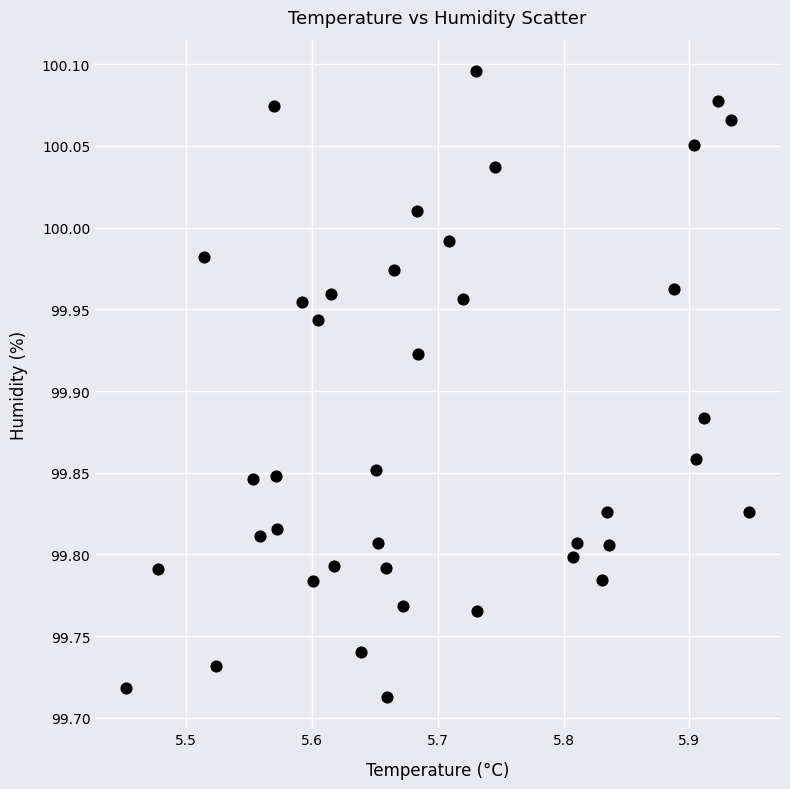

What is the range of X values (max minus min)?

0.5